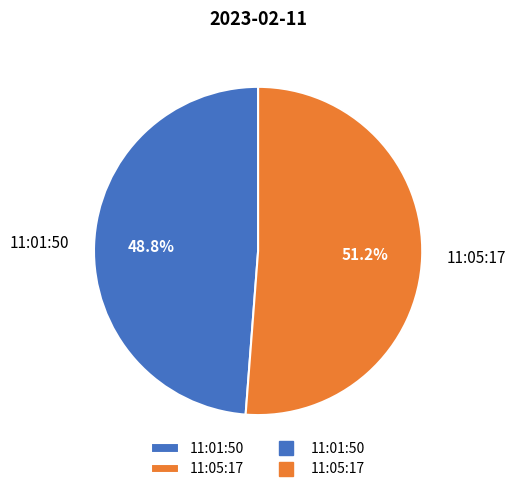

Rank the categories by value from highest to lowest.

11:05:17, 11:01:50